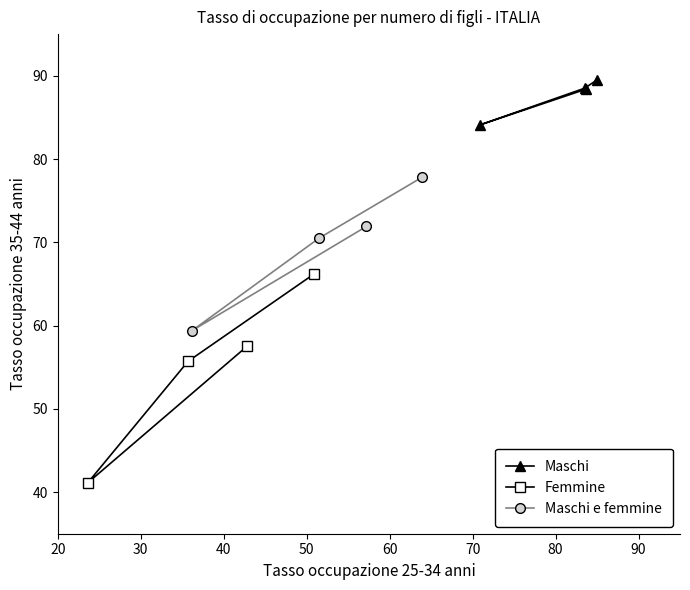

What are all the series names shown in the legend?

Maschi, Femmine, Maschi e femmine